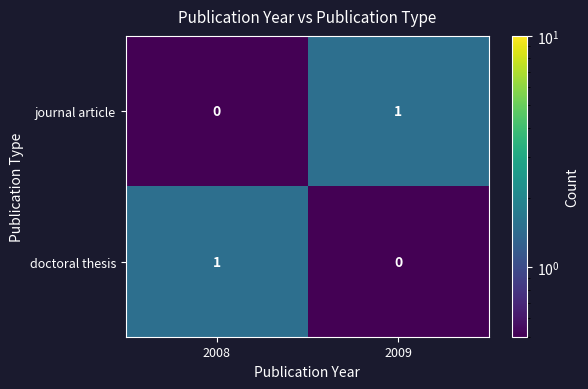

What is the greatest value displayed?

1